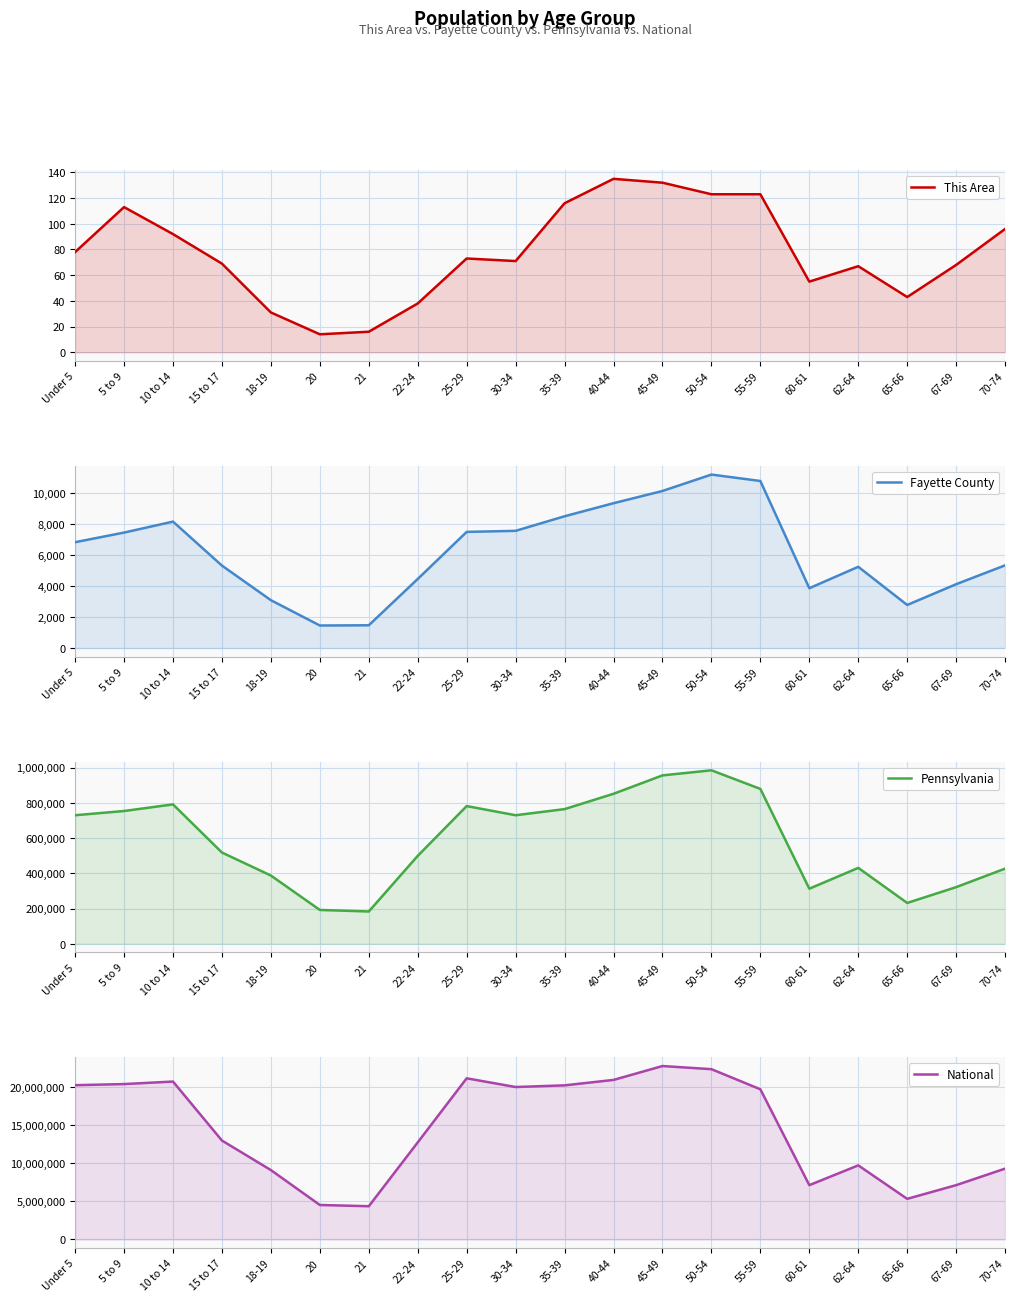

True or false: Fayette County and This Area cross at least once.

False